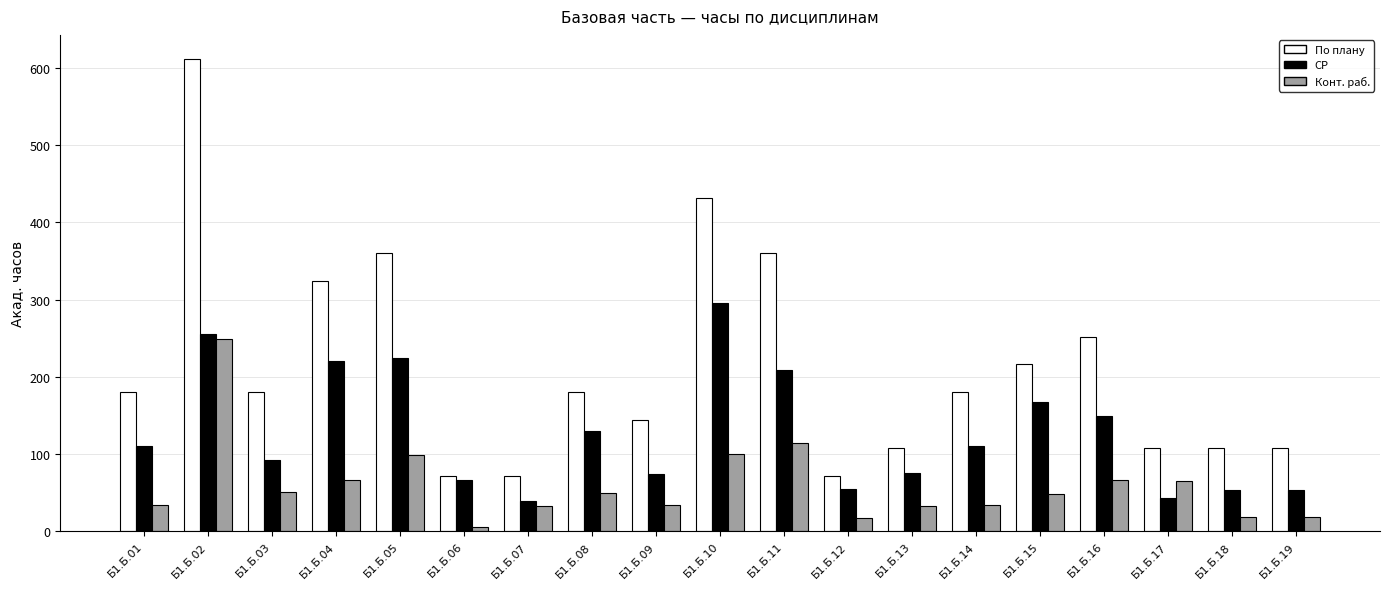

At which category is the sum across all series the highest?

Б1.Б.02